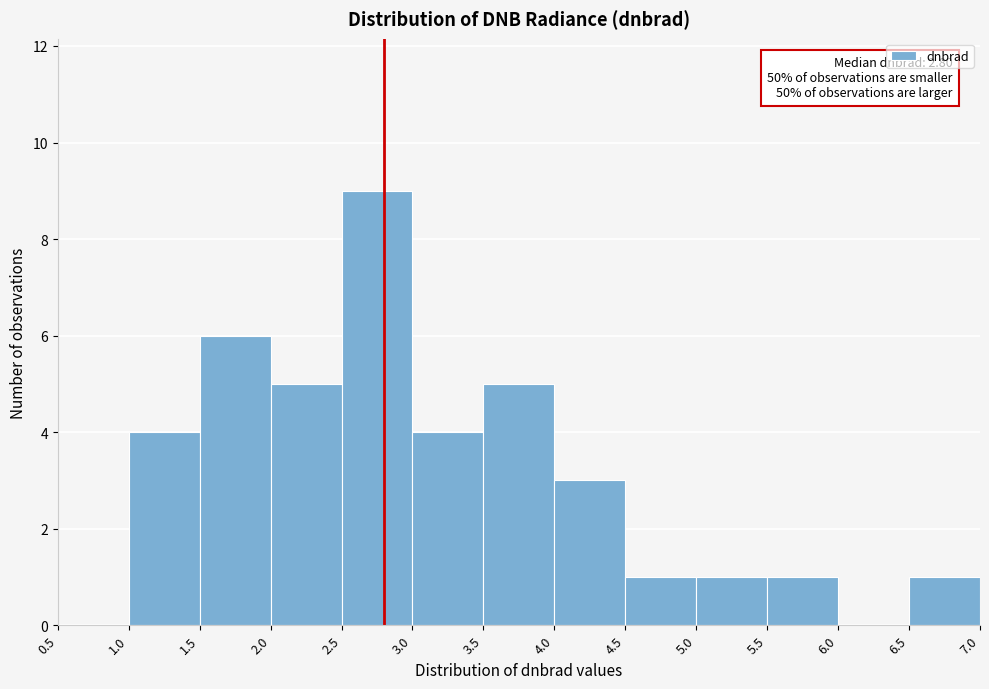

Over which range of the x-axis is the bar tallest?

2.5 to 3.0